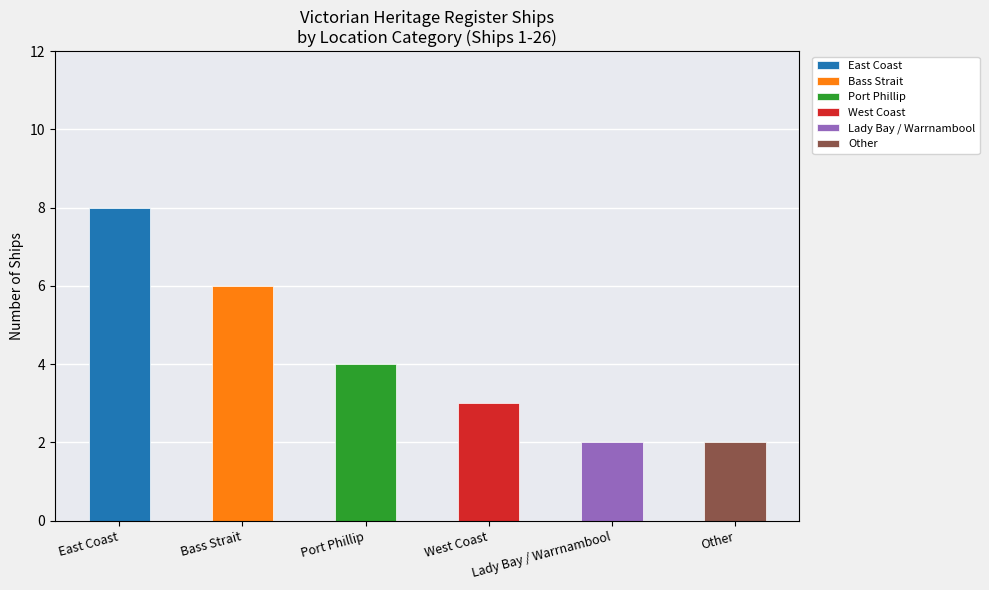

What is the ratio of the value at Lady Bay / Warrnambool to the value at East Coast?

0.2